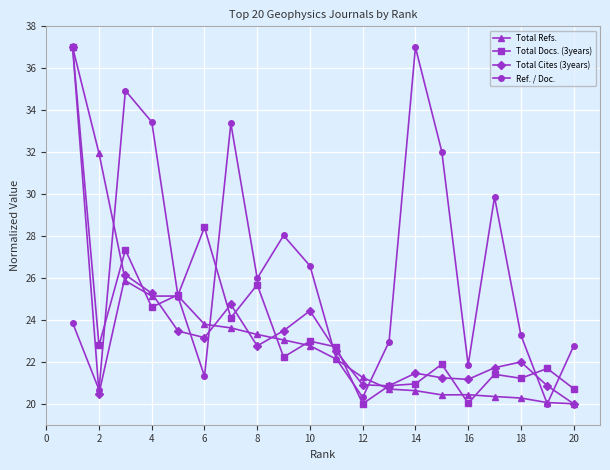

Does the chart display data point markers on the line(s)?

Yes